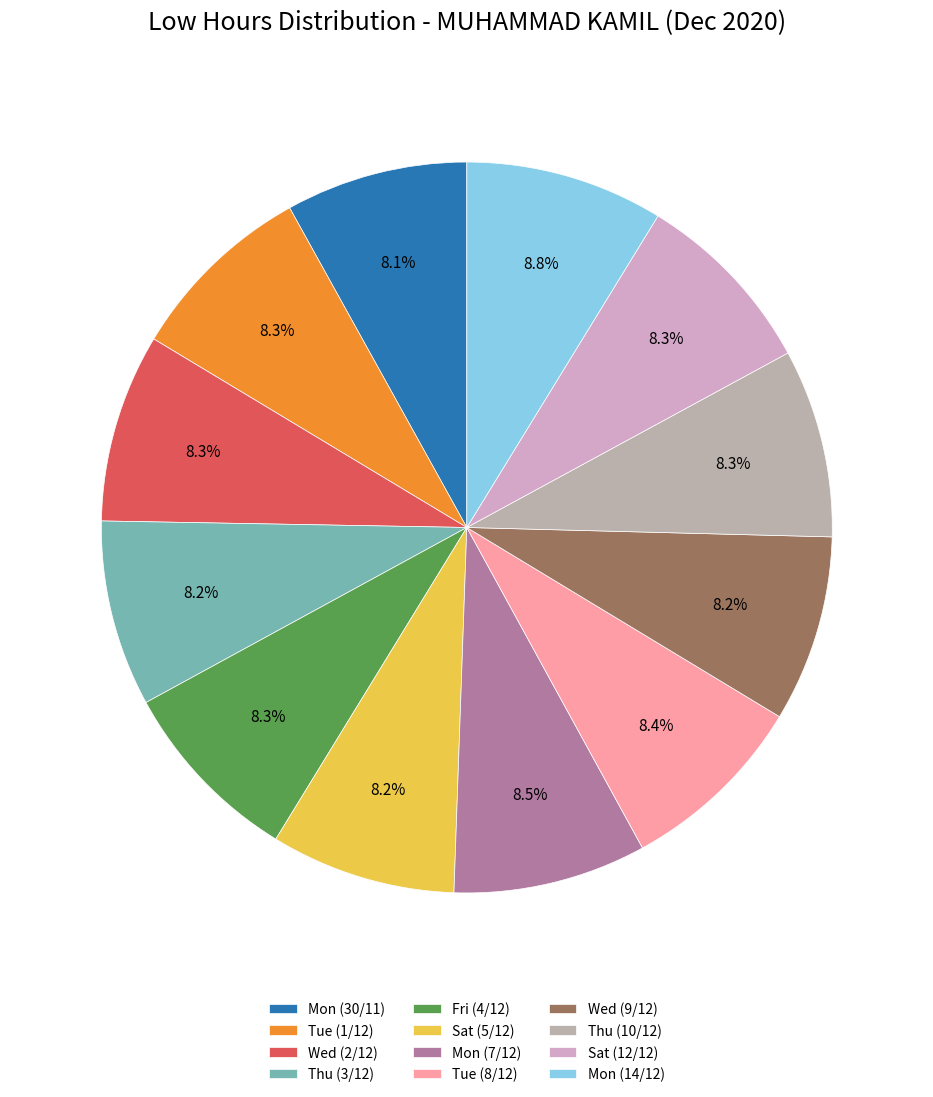

Is the sum of Mon (7/12) and Thu (10/12) greater than half?

No